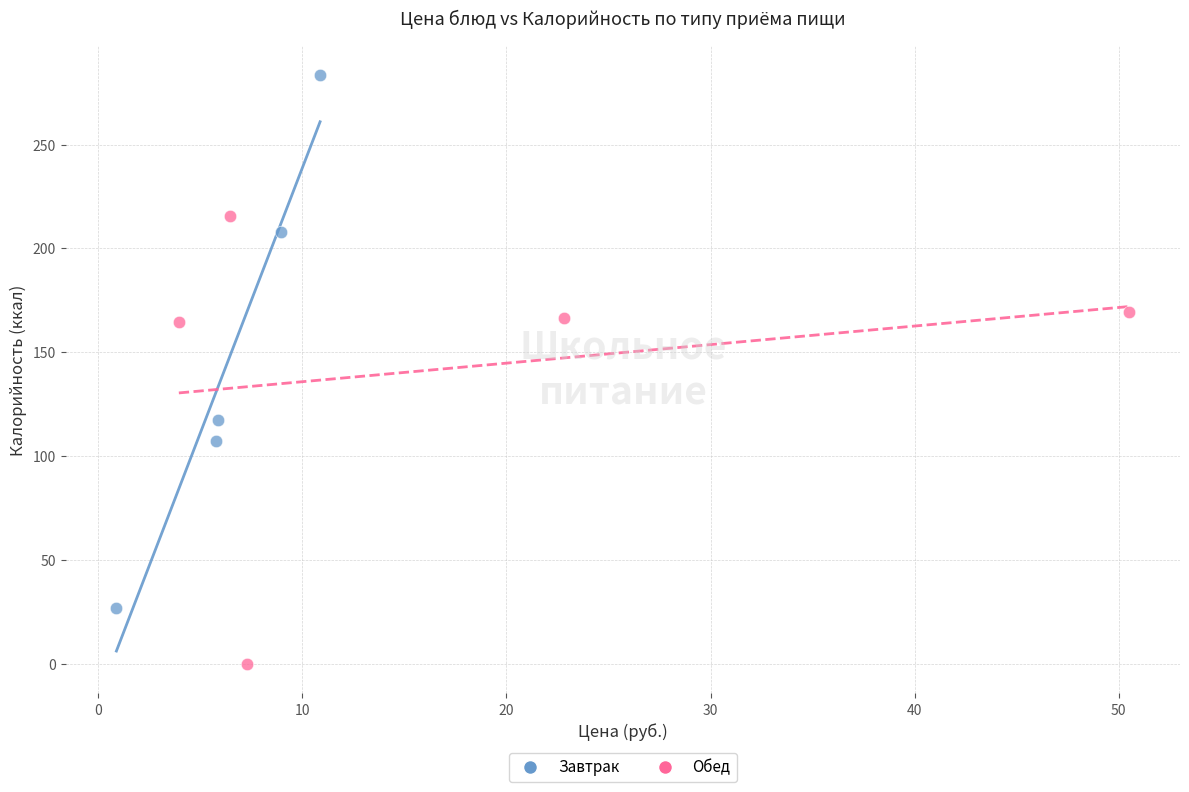

Which series reaches the minimum Y coordinate?

Обед